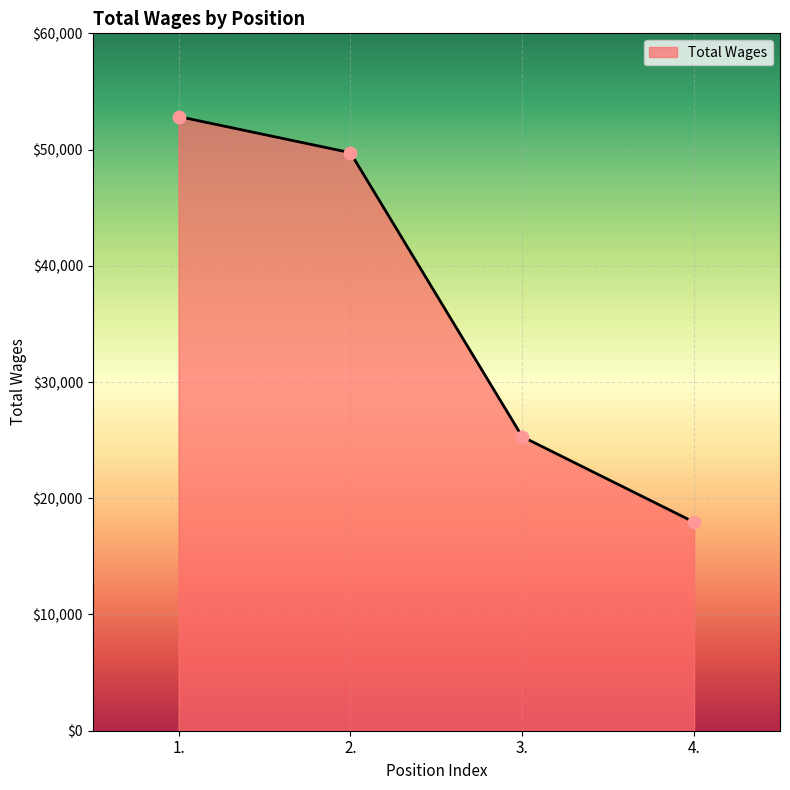

Which has a higher value, 2. or 4.?

2.